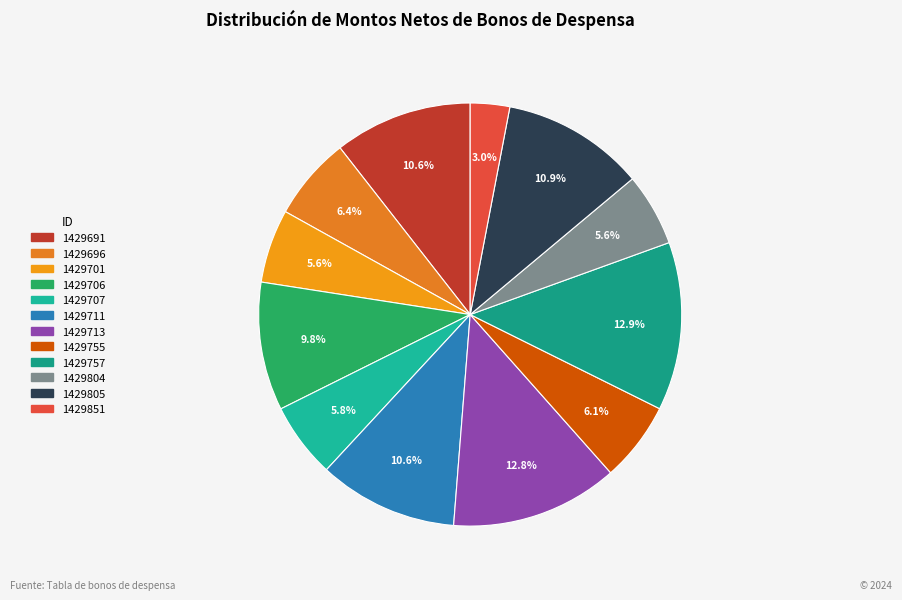

Is it true that 1429713 is 3% of the pie?

False